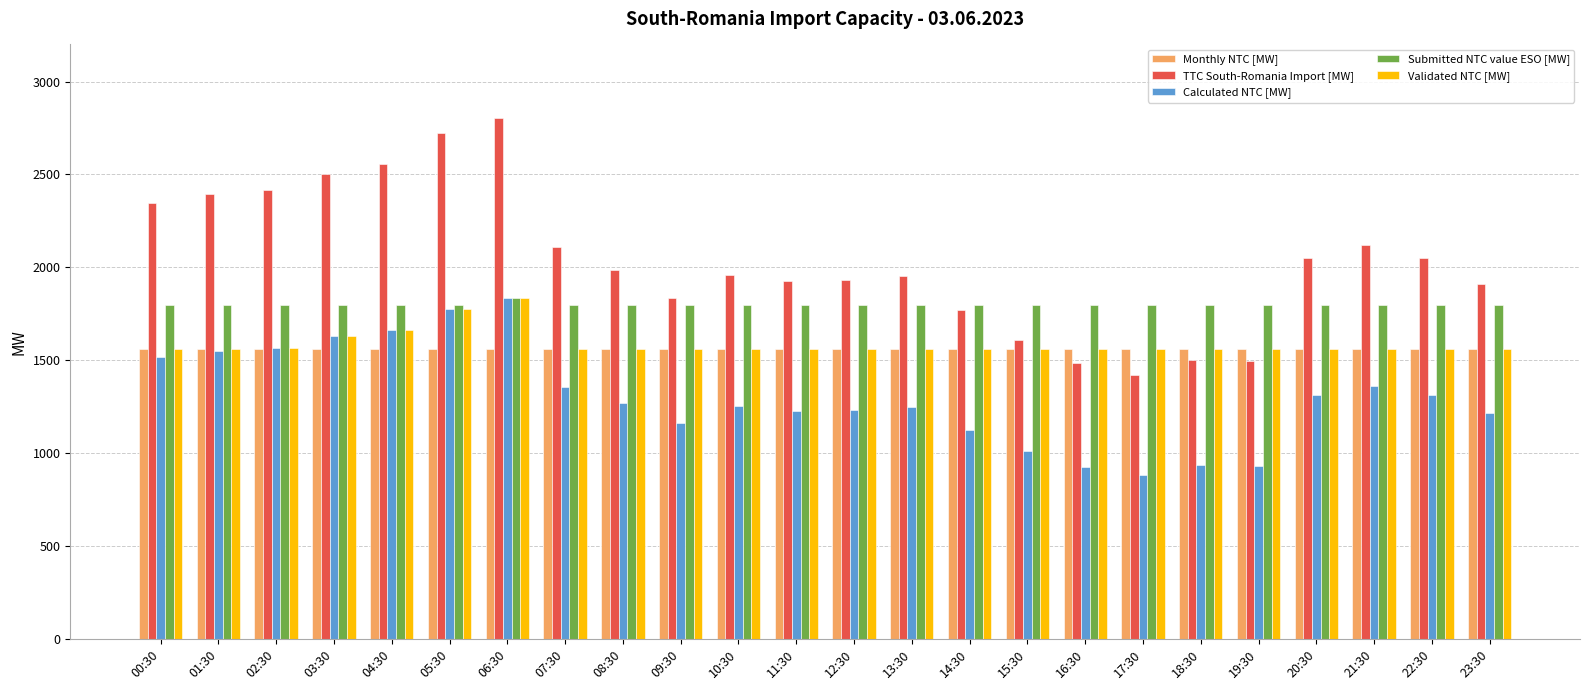

How many data points in Calculated NTC [MW] are less than 1271?

12